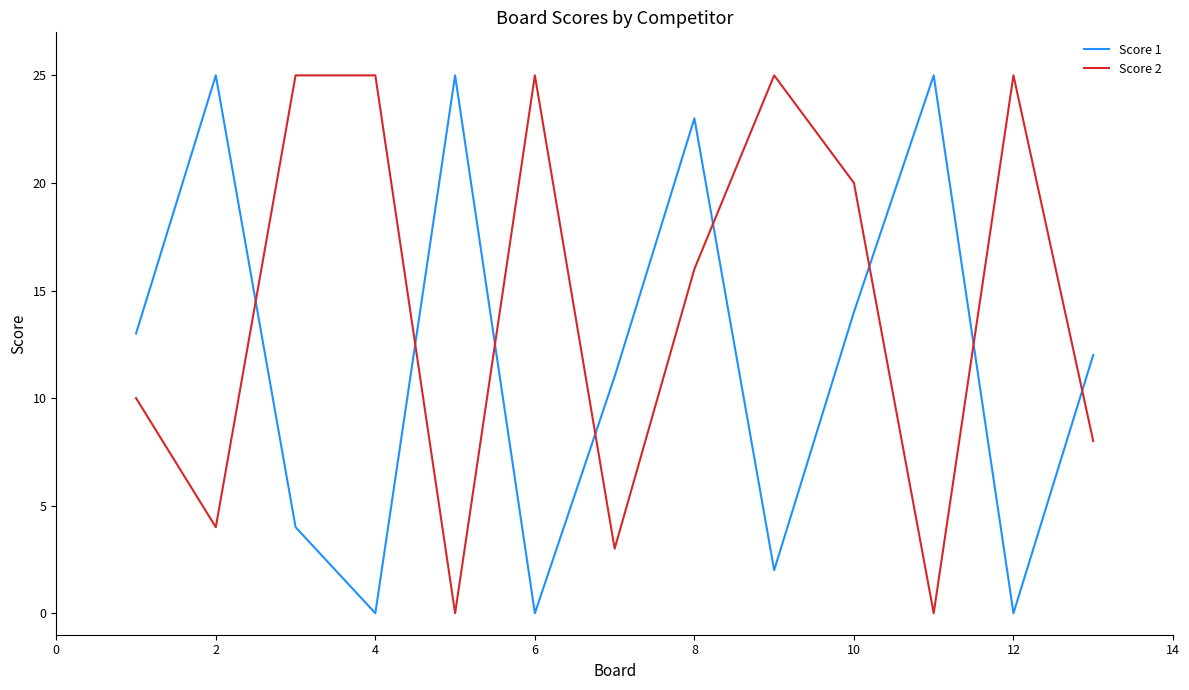

After their last crossing, which series has the higher values: Score 2 or Score 1?

Score 1